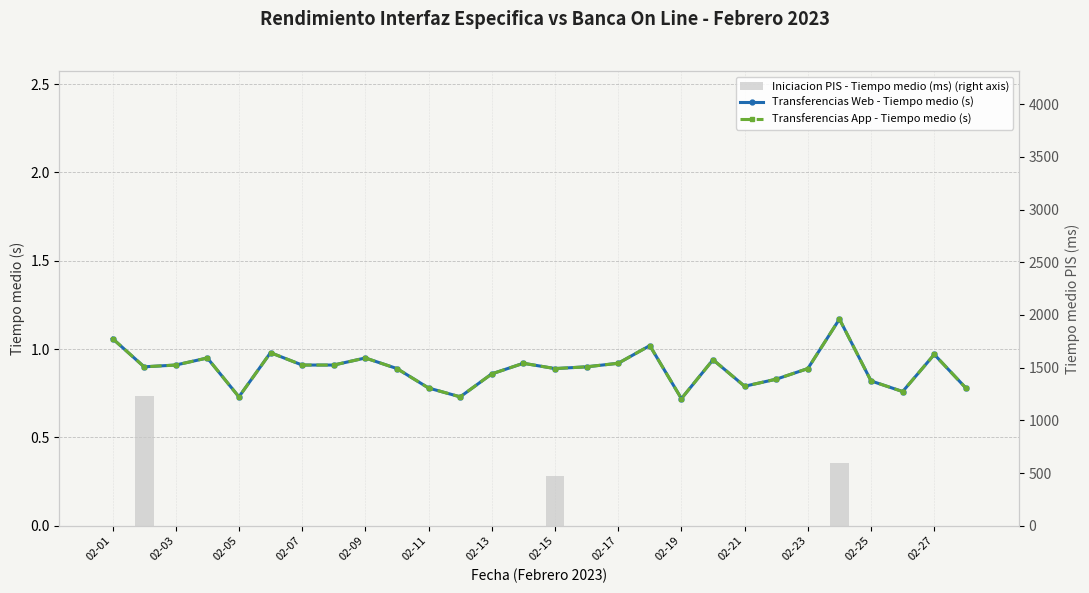

Is it true that Transferencias App - Tiempo medio (s) equals 0.5 at 02-15?

False